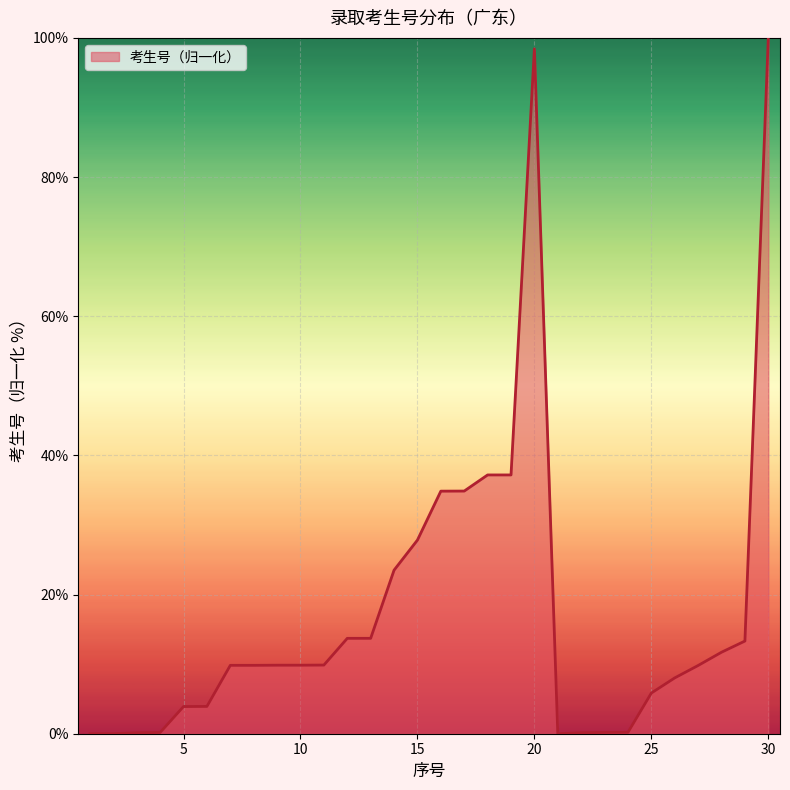

What is the greatest value displayed?

100.0